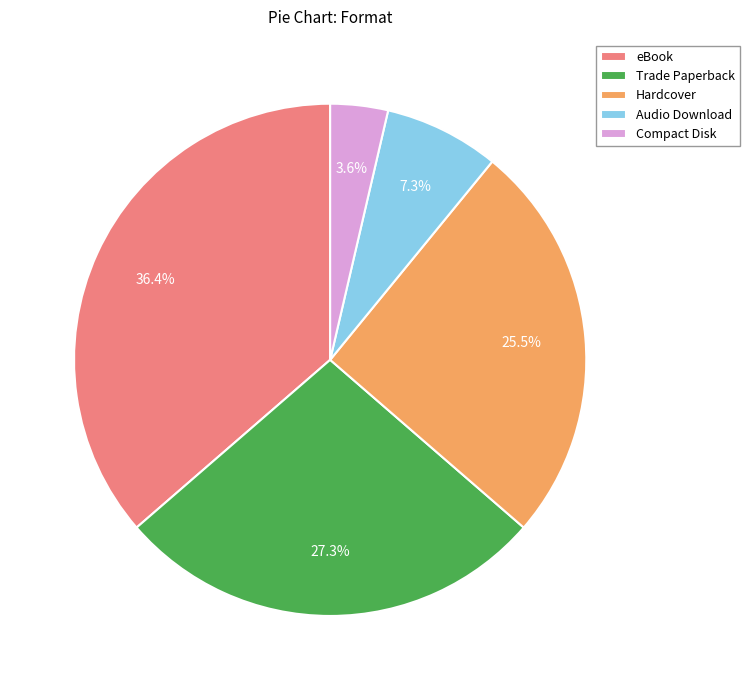

To the nearest percent, what is the difference between the Hardcover and eBook slice percentages?

11%